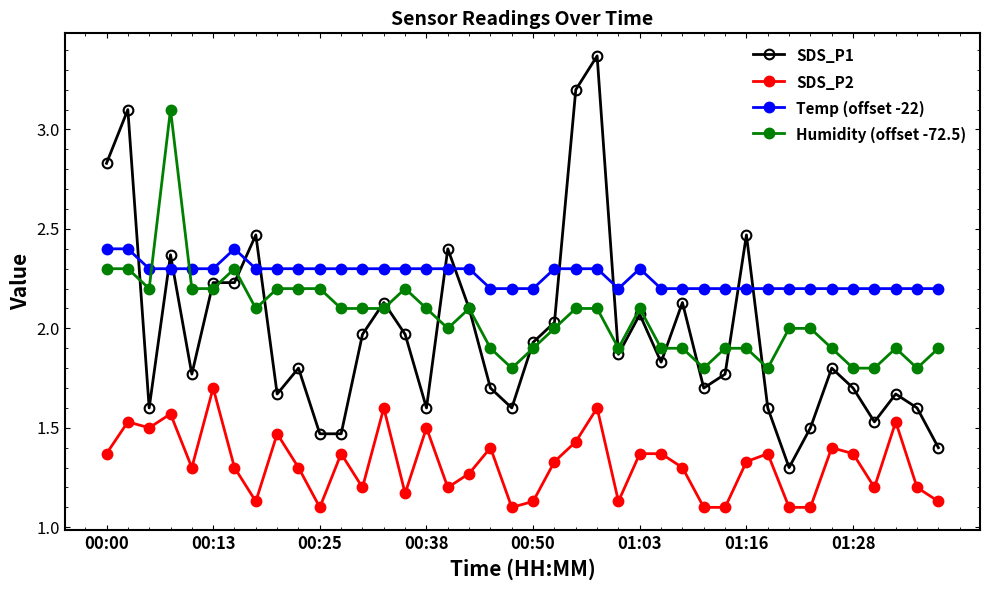

Which series has the largest total across all categories?

Temp (offset -22)